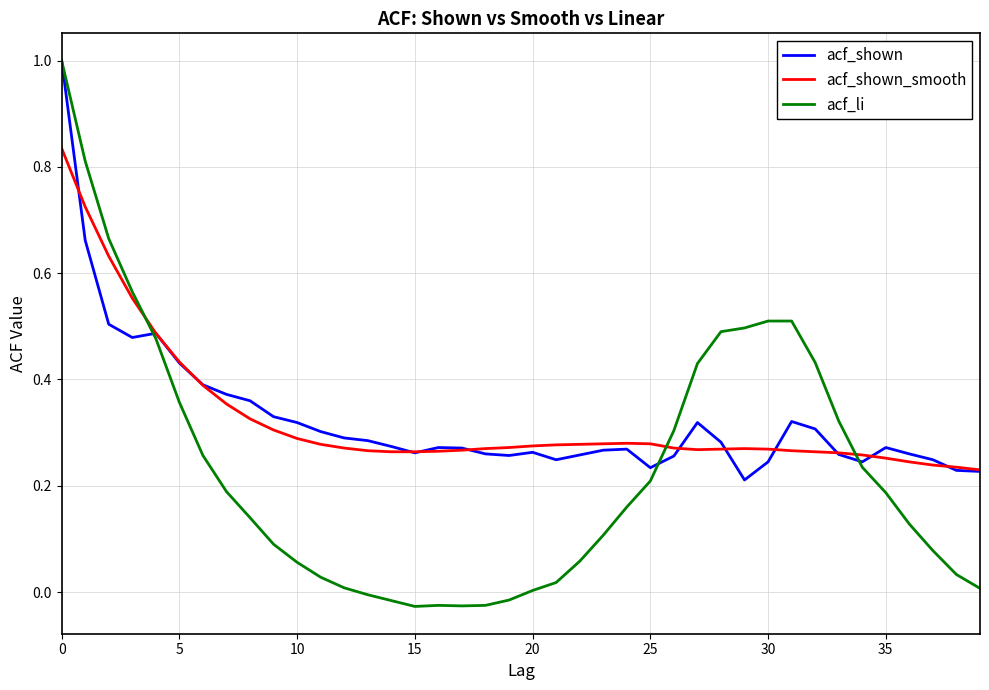

What is the maximum value for acf_shown?

1.0